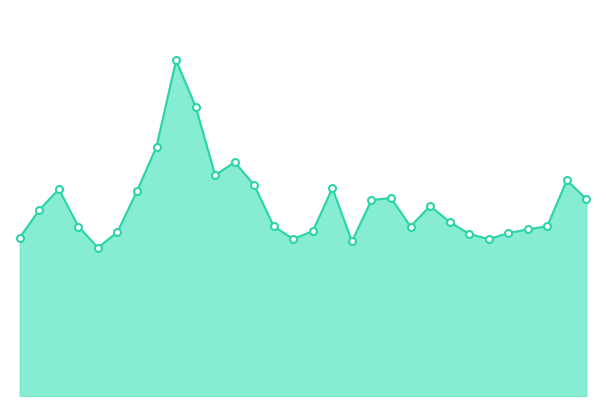

Is this an area chart (filled region under the line)?

Yes